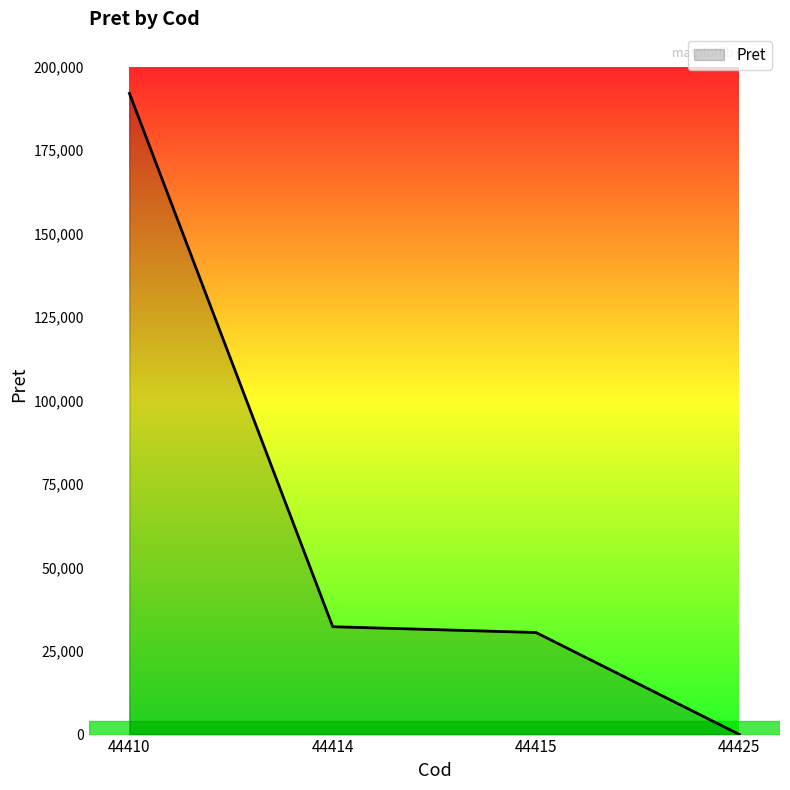

The value at 44415 is 49923.6. True or false?

False